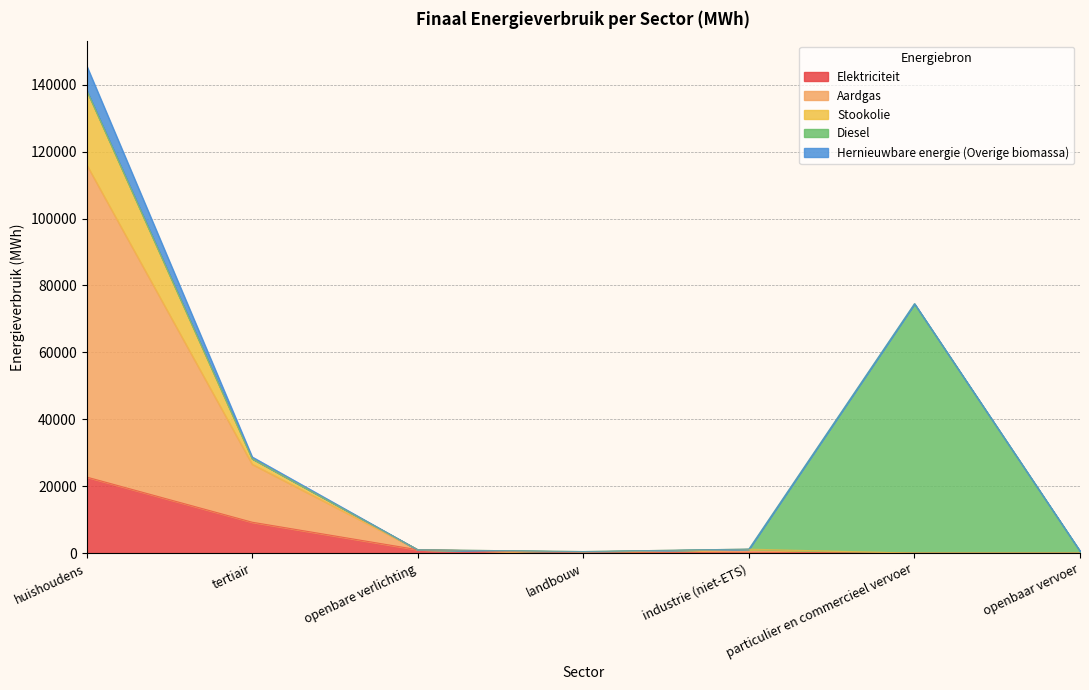

At which category is the sum across all series the highest?

huishoudens